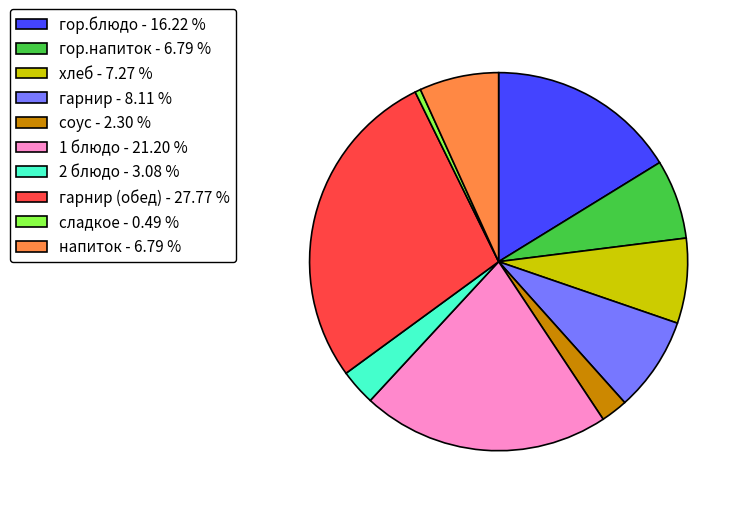

Which has a higher value, хлеб - 7.27 % or 1 блюдо - 21.20 %?

1 блюдо - 21.20 %